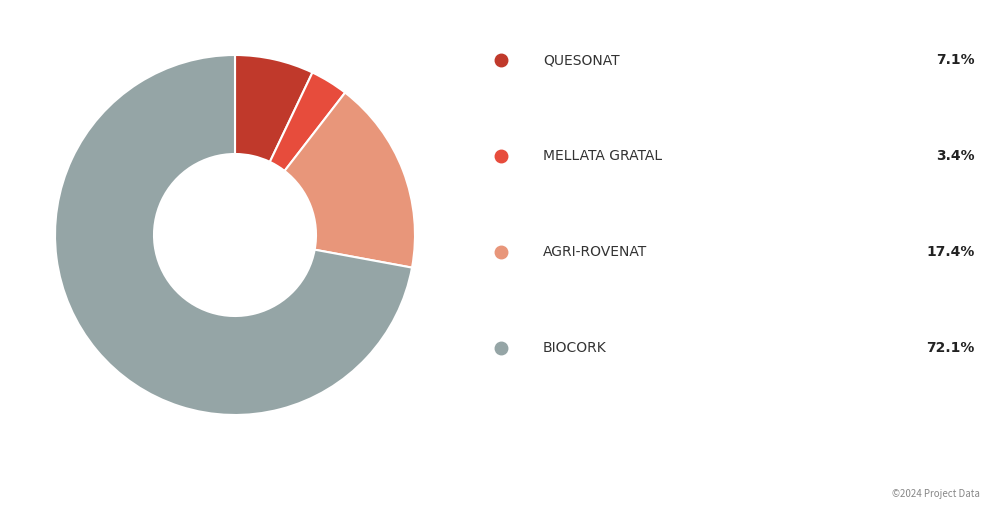

Is there a majority slice in this chart?

Yes